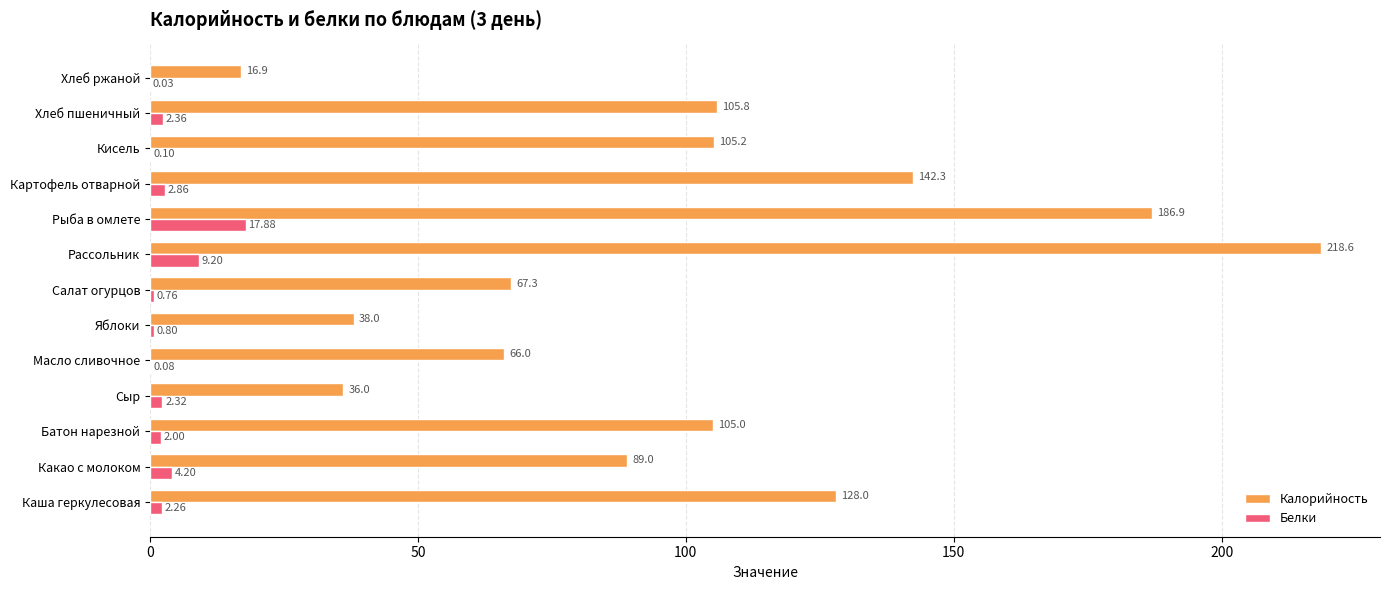

Is the value of Белки at Сыр greater than the value of Калорийность at Кисель?

No